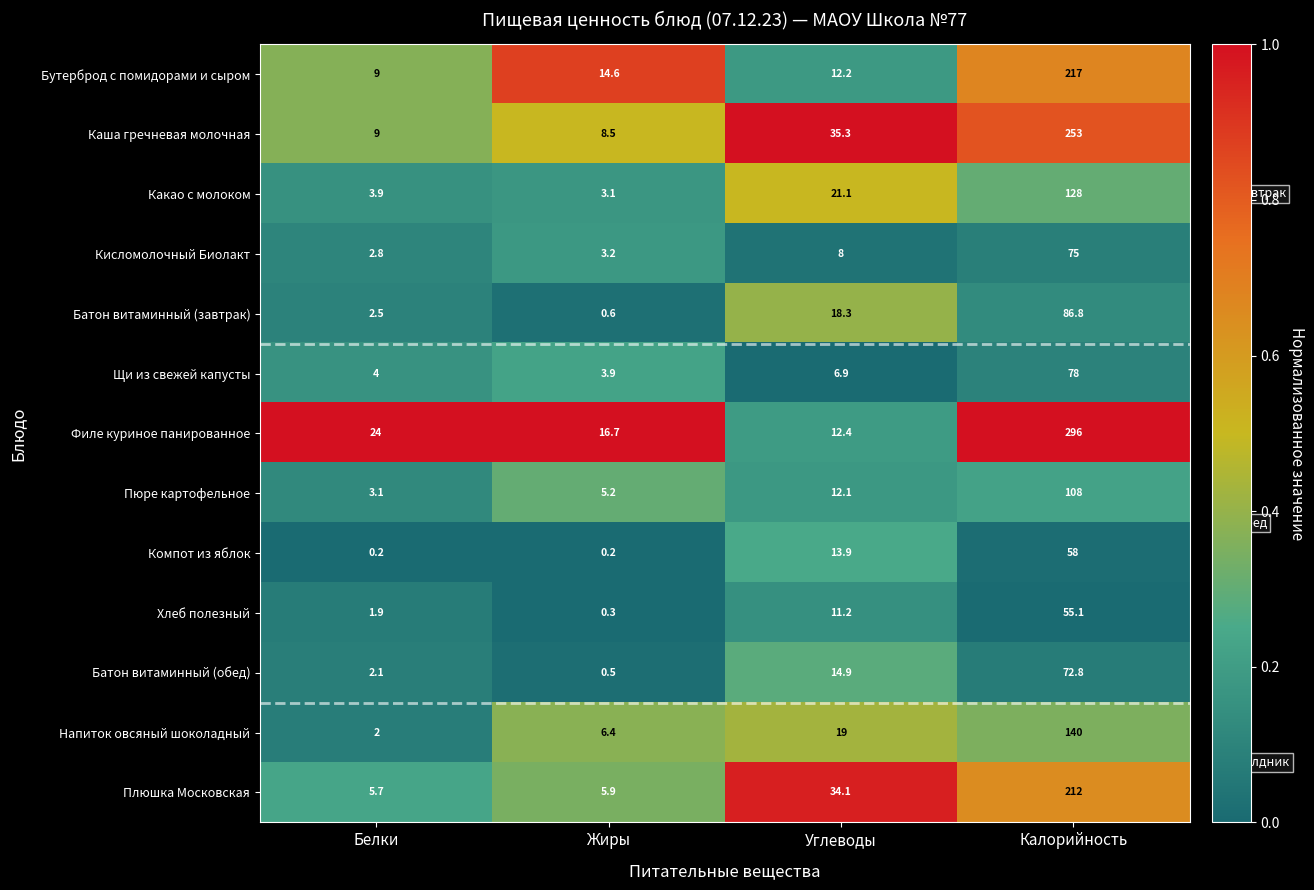

Rank the series by their maximum value, from lowest to highest.

Хлеб полезный, Компот из яблок, Батон витаминный (обед), Кисломолочный Биолакт, Щи из свежей капусты, Батон витаминный (завтрак), Пюре картофельное, Какао с молоком, Напиток овсяный шоколадный, Плюшка Московская, Бутерброд с помидорами и сыром, Каша гречневая молочная, Филе куриное панированное